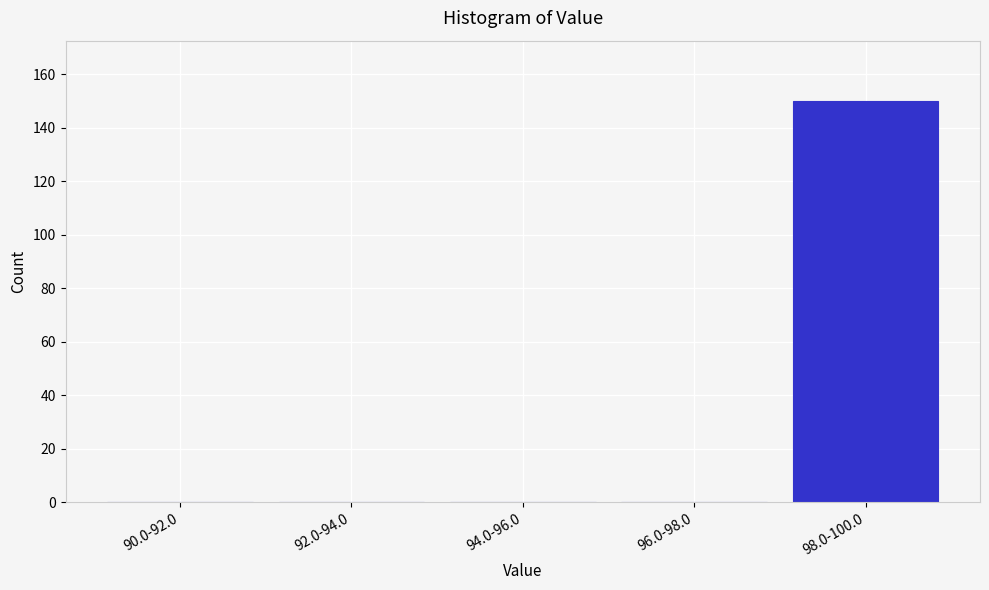

Reading left to right, transcribe all the data shown in this chart.

90.0-92.0=0	92.0-94.0=0	94.0-96.0=0	96.0-98.0=0	98.0-100.0=150